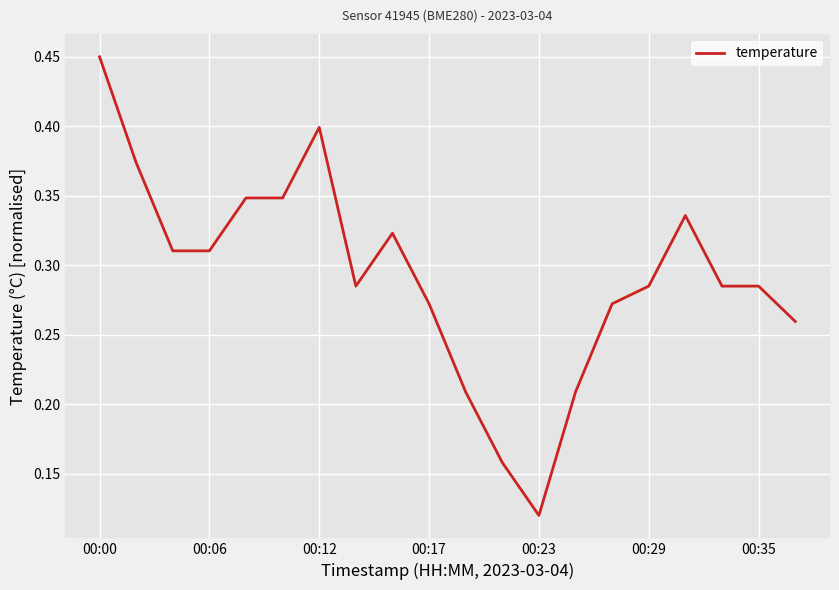

Does the chart display data point markers on the line(s)?

No